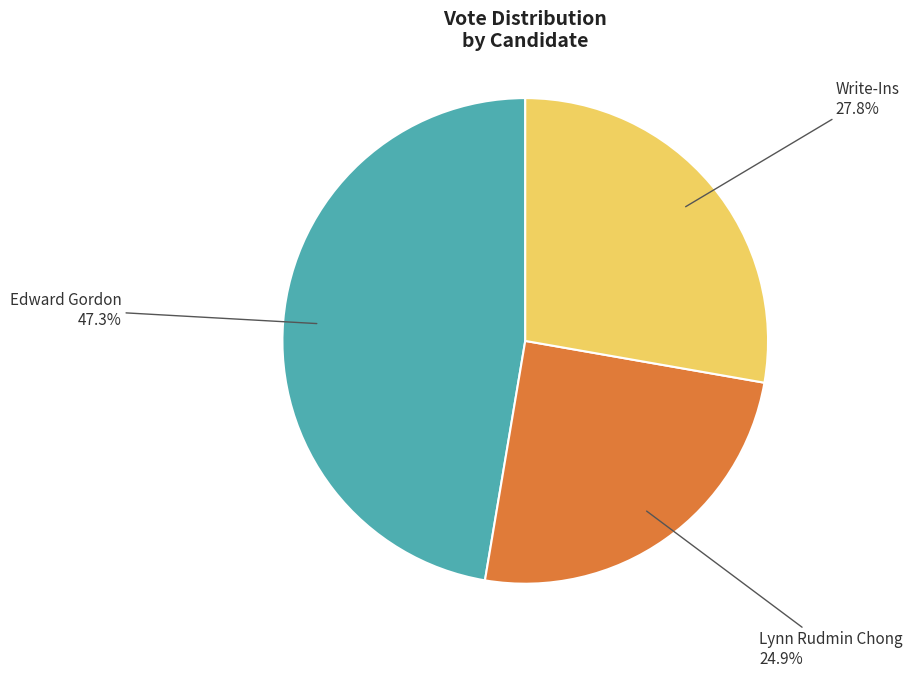

To the nearest percent, what is the difference between the largest and smallest slice percentages?

22%